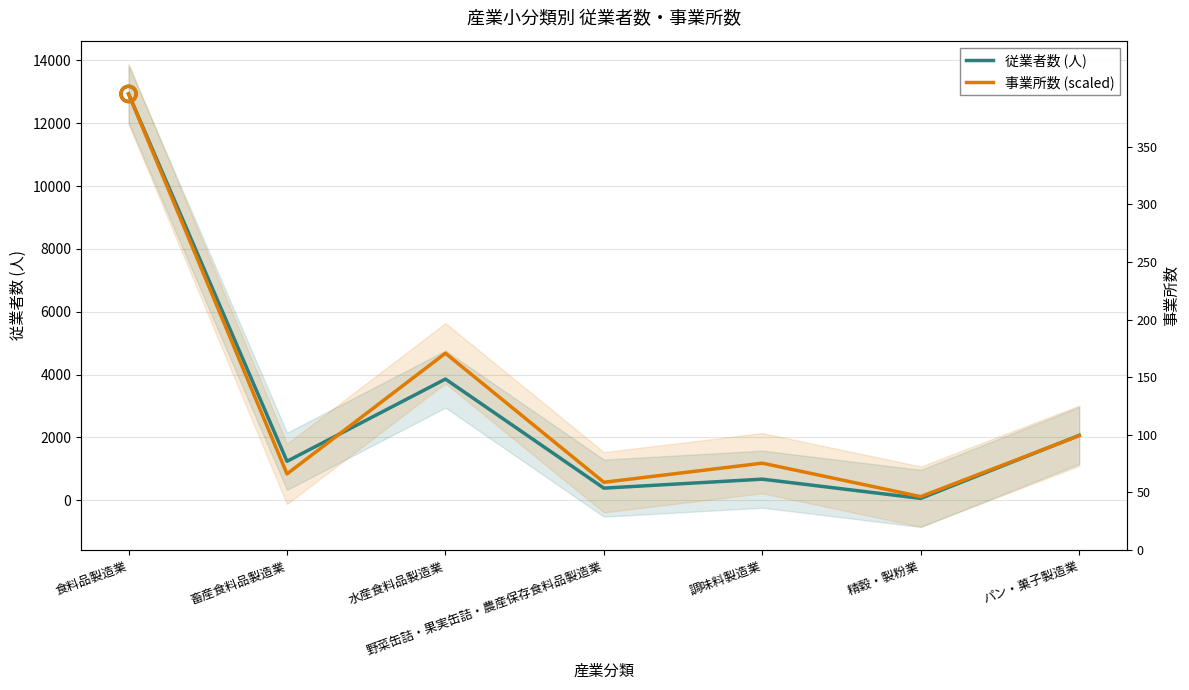

What are all the series names shown in the legend?

従業者数 (人), 事業所数 (scaled)